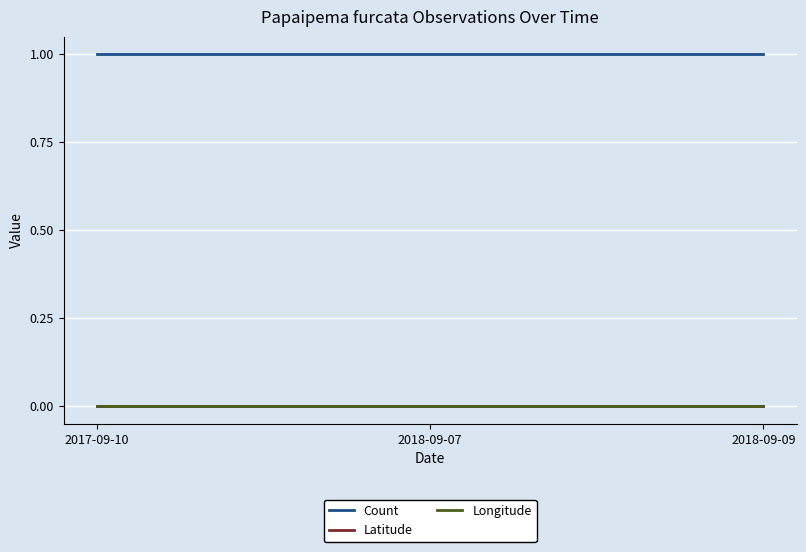

Does the chart have visible grid lines?

Yes